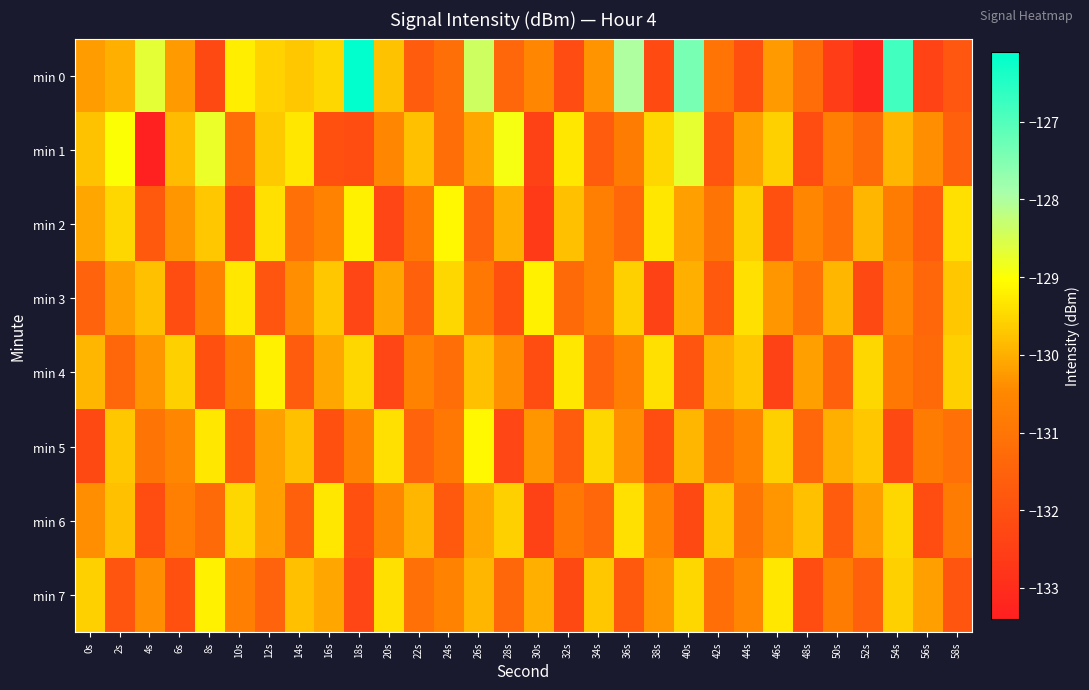

Rank the series at 30s from lowest to highest value.

min 2, min 1, min 6, min 4, min 0, min 5, min 7, min 3